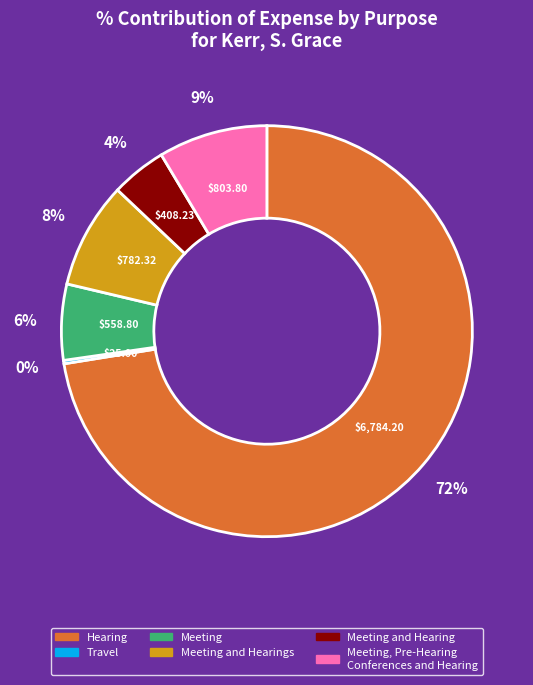

Is it true that Meeting and Hearings is 1% of the pie?

False